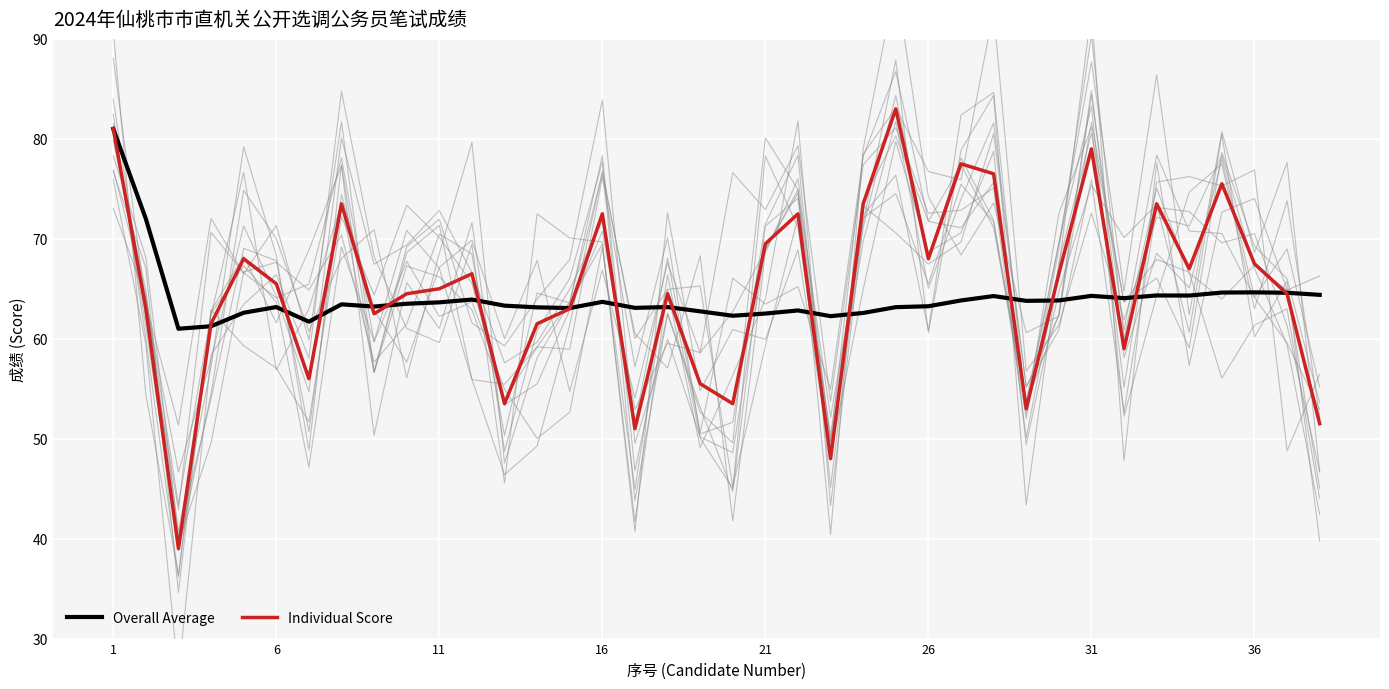

Rank the series by their average value, from highest to lowest.

Individual Score, Overall Average